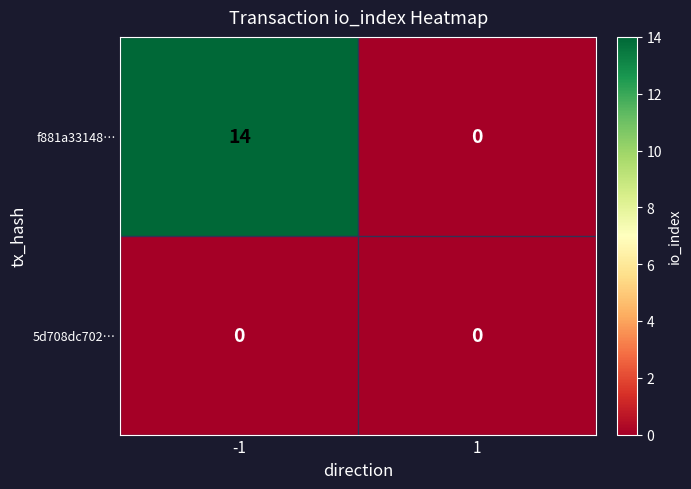

Rank the series by their maximum value, from lowest to highest.

5d708dc702…, f881a33148…